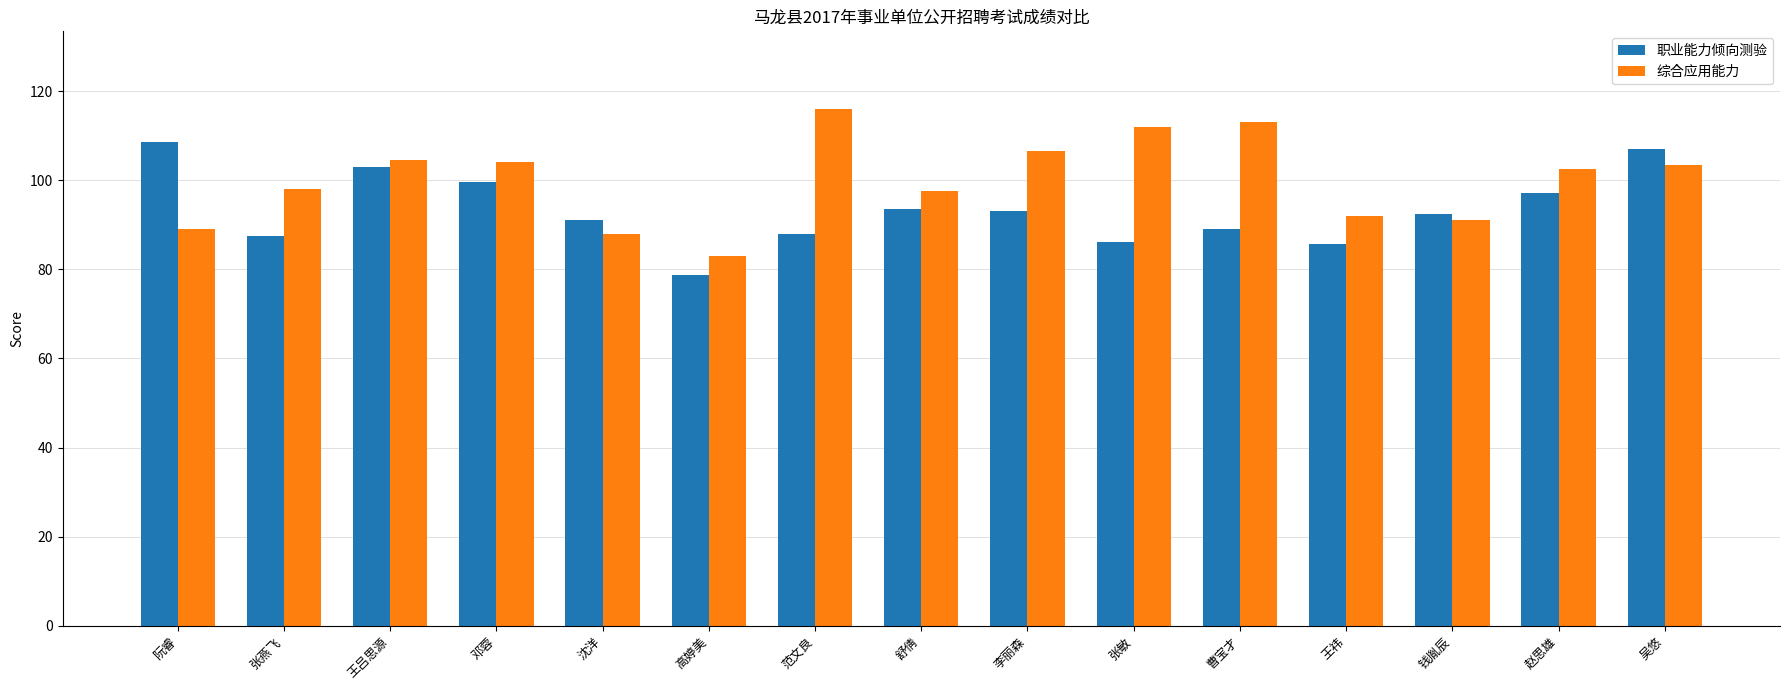

At which label does 职业能力倾向测验 reach its peak?

阮睿